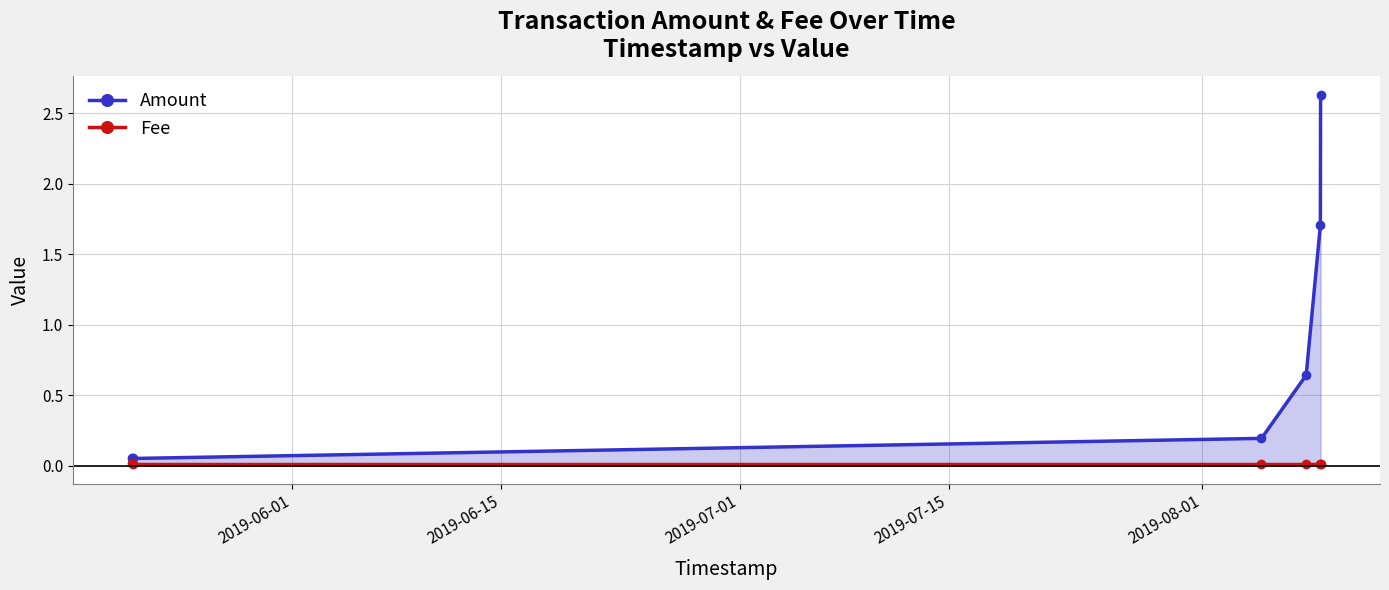

What is the sum of all Amount values?

5.3